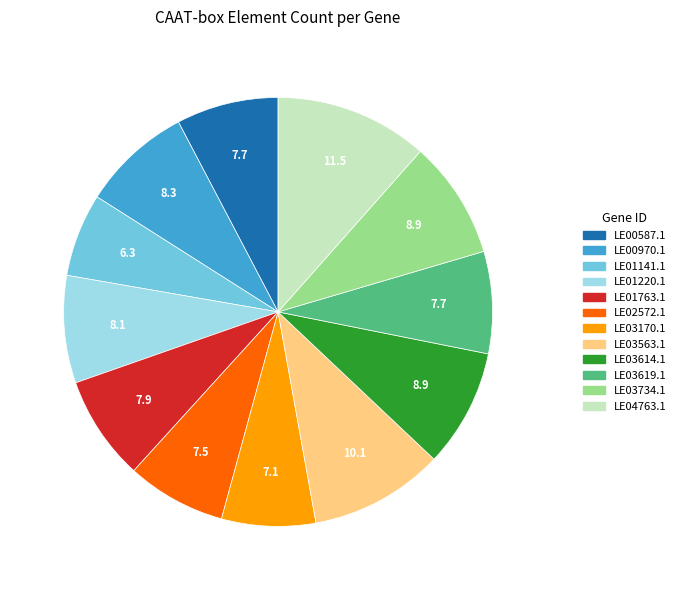

Count the number of slices in the pie.

12